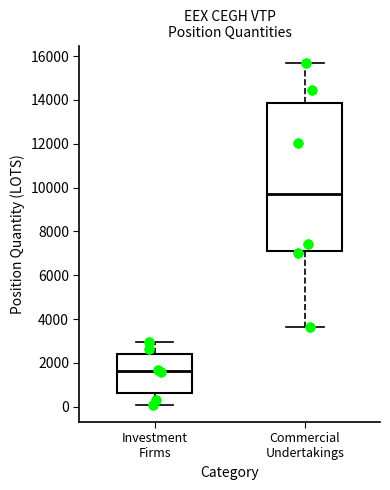

Where does the median line of the box for Investment Firms sit on the y-axis? The values are not printed on the chart, so give them approximately, as read against the axis.

1600